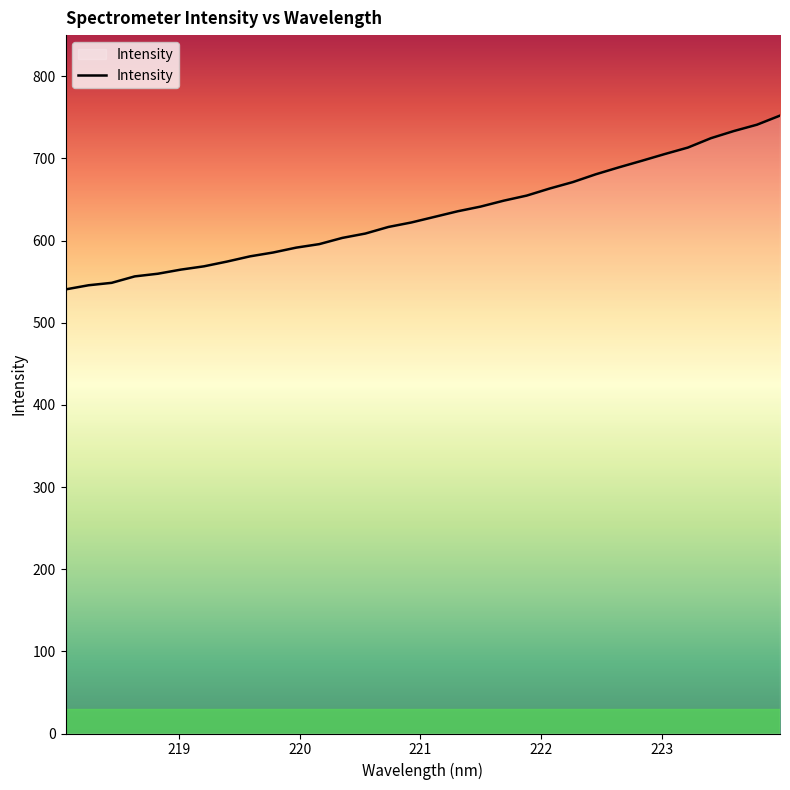

What is the smallest value displayed?

540.5